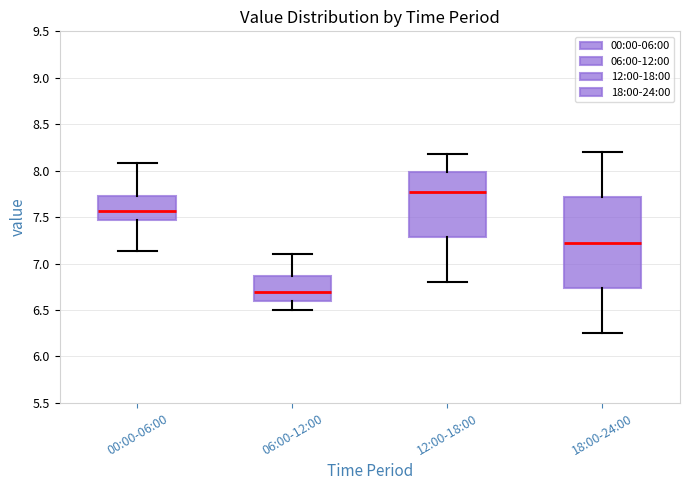

Reading left to right, read every box against the y-axis: the position of its median line, the range the box covers, and the ends of its whiskers. The values are not printed on the chart, so give them approximately, as read against the axis.

00:00-06:00: median 7.55, box 7.45 to 7.70, whiskers 7.15 to 8.10
06:00-12:00: median 6.70, box 6.60 to 6.85, whiskers 6.50 to 7.10
12:00-18:00: median 7.80, box 7.30 to 8.00, whiskers 6.80 to 8.20
18:00-24:00: median 7.25, box 6.75 to 7.70, whiskers 6.25 to 8.20